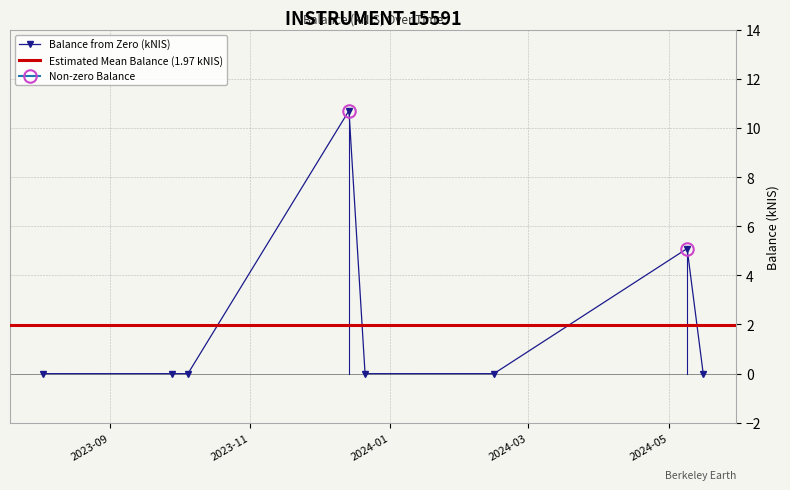

True or false: the data shows 5.1 at 2024-05-09.

True